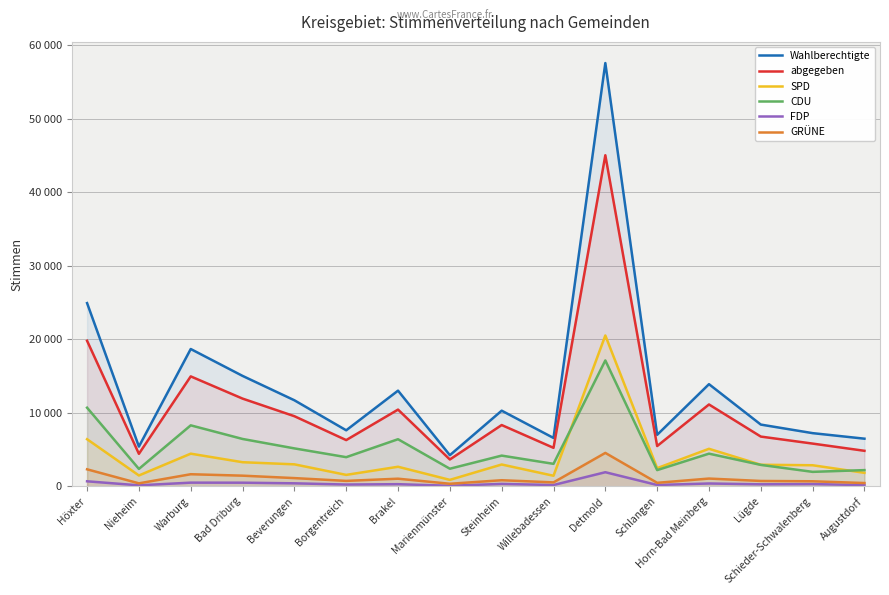

What is the total value across all series at Augustdorf?

15997